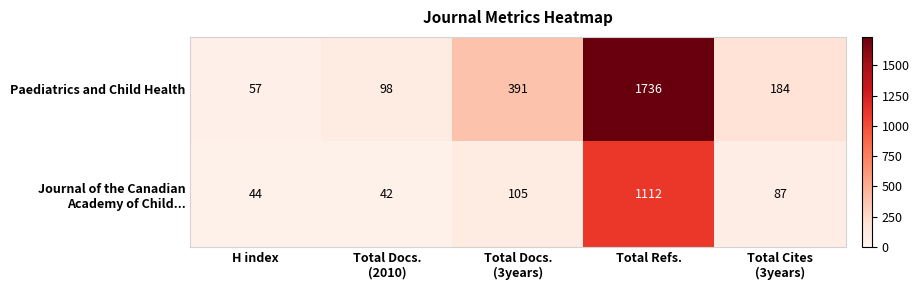

Which series has the largest range (max minus min)?

Paediatrics and Child Health